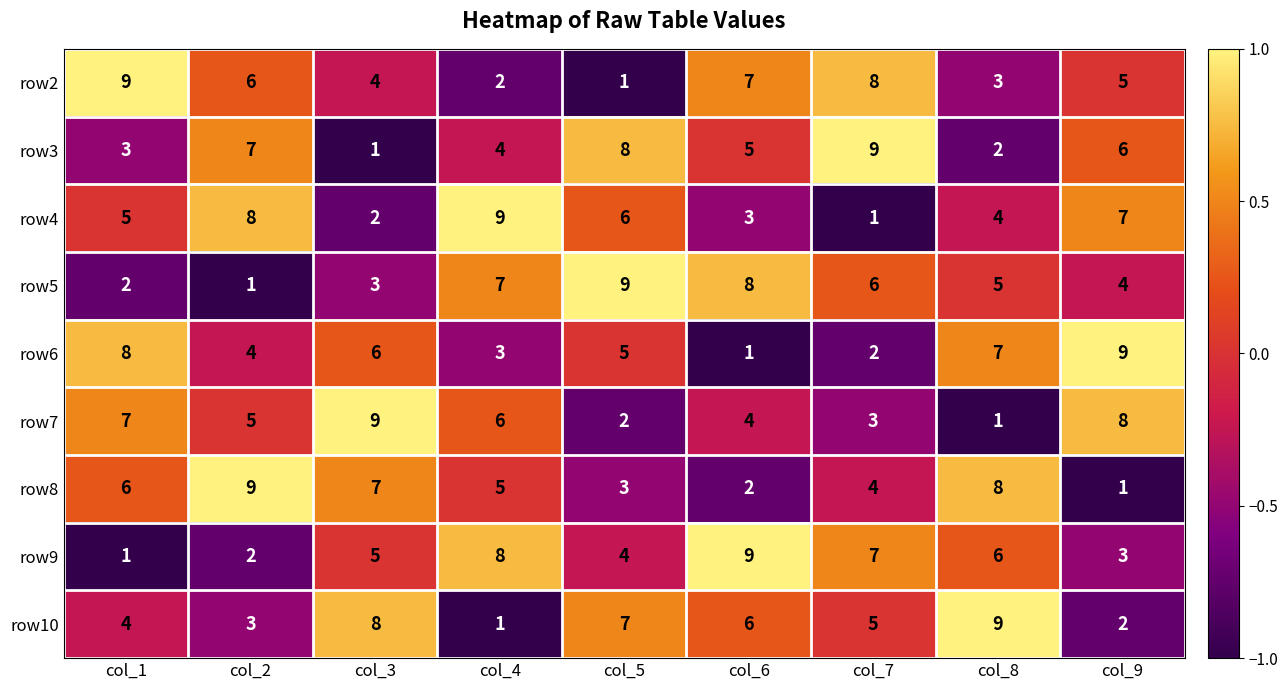

What is the greatest value displayed?

9